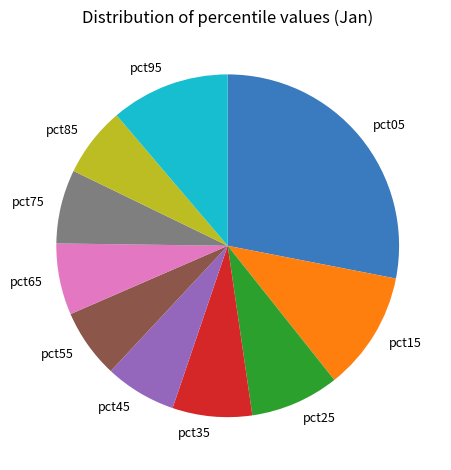

Approximately how many times larger is the value at pct55 compared to pct95?

0.6